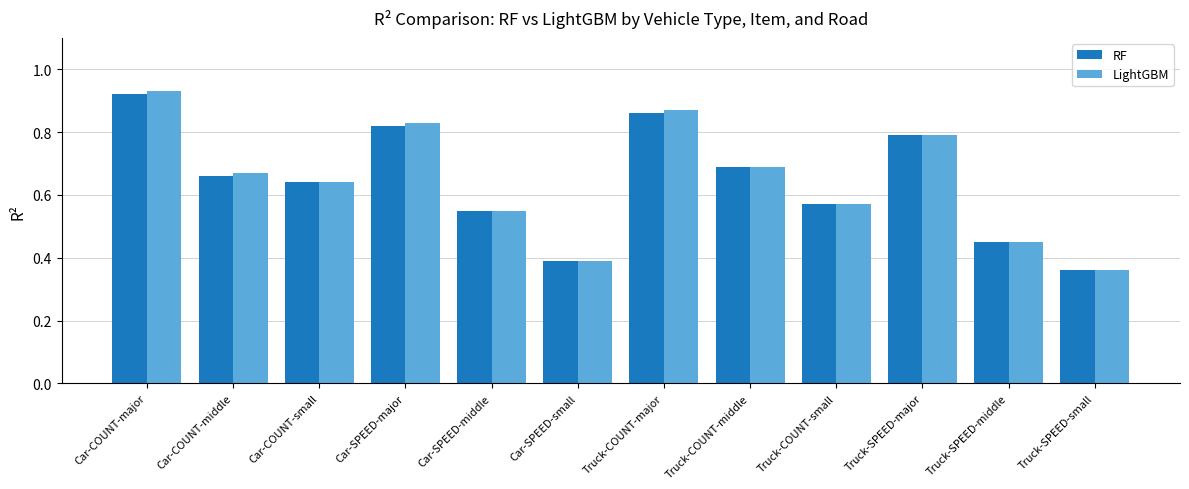

What is the sum of all RF values?

7.7